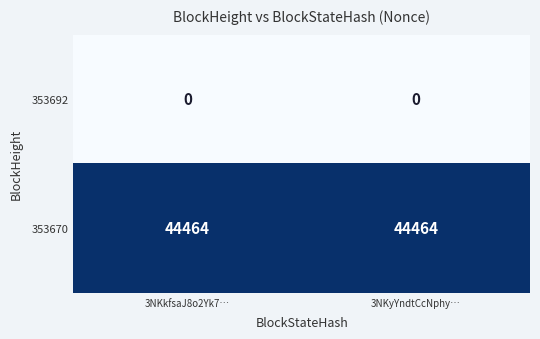

Is the value of 353692 at 3NKkfsaJ8o2Yk7… greater than the value of 353670 at 3NKyYndtCcNphy…?

No